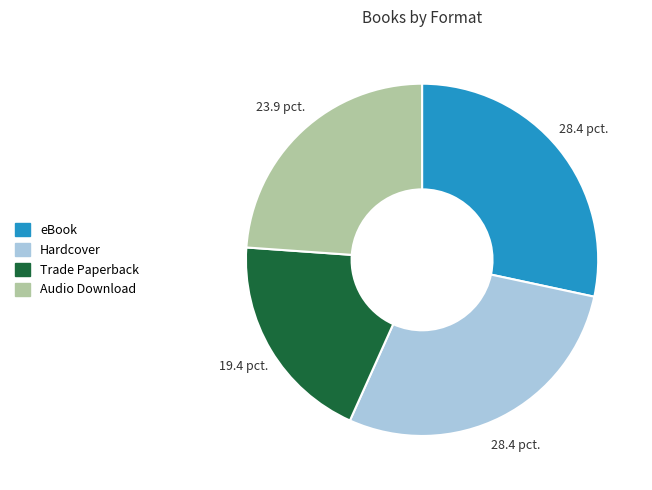

Is there any slice that represents more than half of the pie?

No